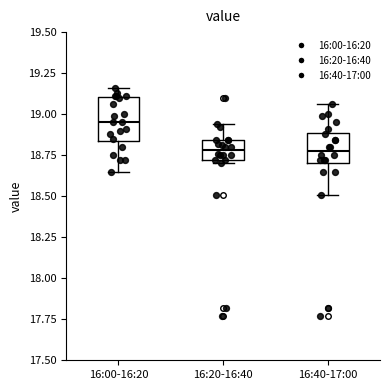

Where is the lower edge of the box for 16:20-16:40 on the y-axis? The values are not printed on the chart, so give them approximately, as read against the axis.

18.70